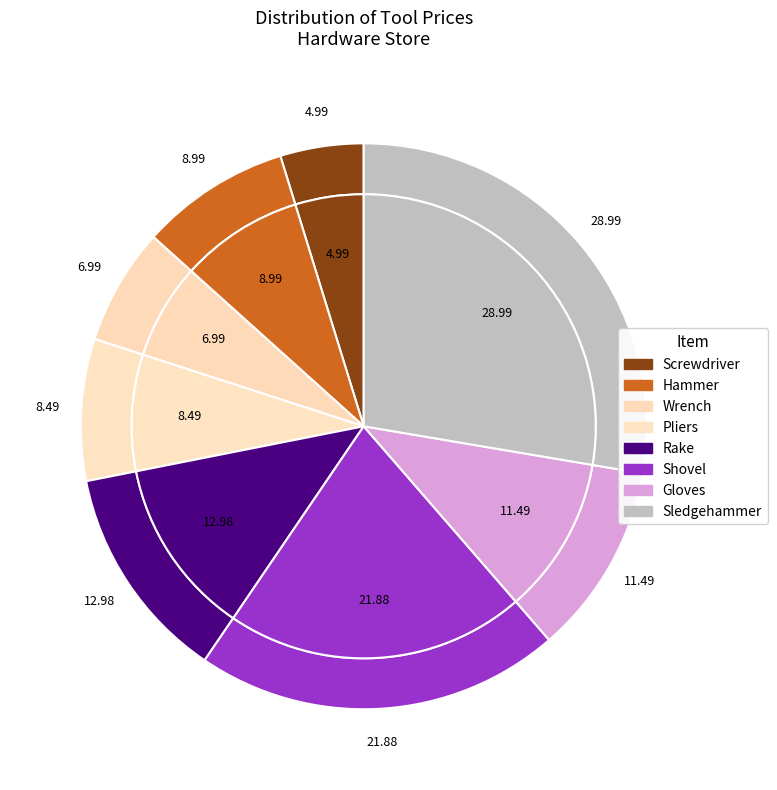

Rank the categories by value from lowest to highest.

Screwdriver, Wrench, Pliers, Hammer, Gloves, Rake, Shovel, Sledgehammer